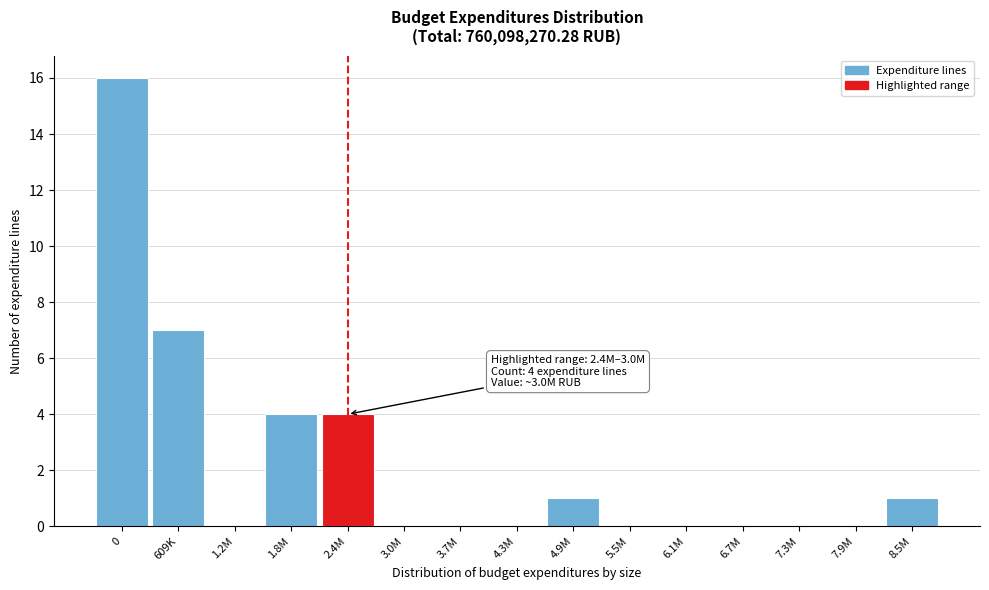

Reading left to right, list all the values displayed in this chart.

0=16	609K=7	1.2M=0	1.8M=4	2.4M=4	3.0M=0	3.7M=0	4.3M=0	4.9M=1	5.5M=0	6.1M=0	6.7M=0	7.3M=0	7.9M=0	8.5M=1